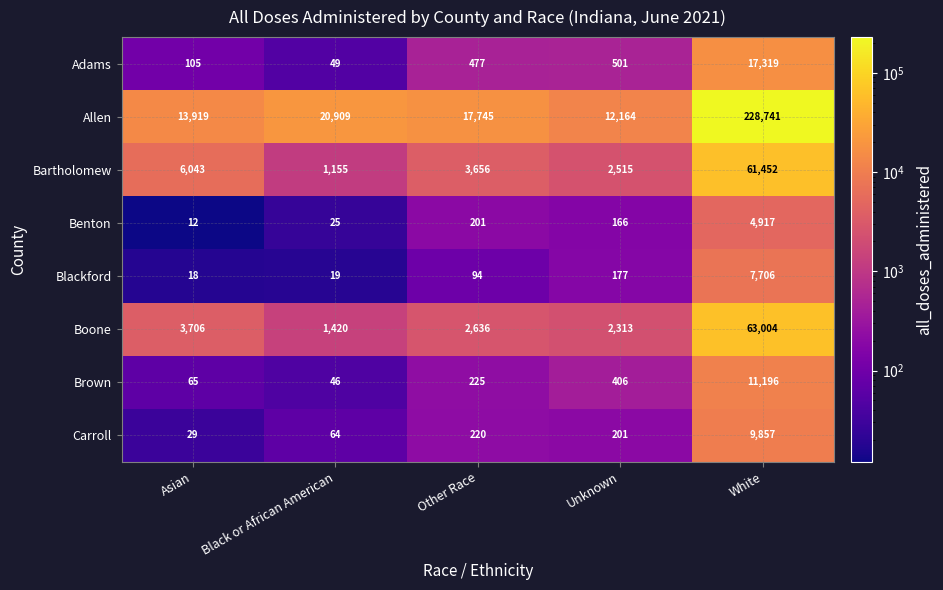

Which label corresponds to the smallest value in the chart?

Asian